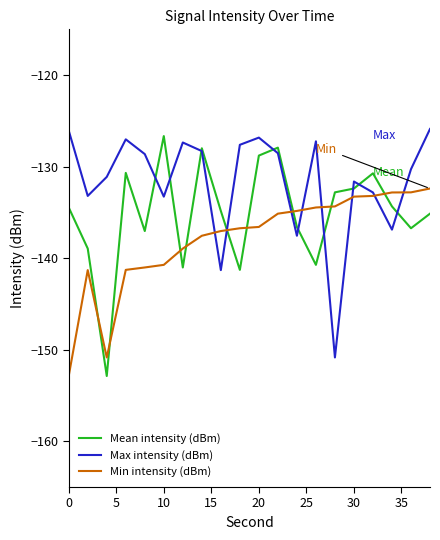

Which series has the widest spread of values?

Mean intensity (dBm)